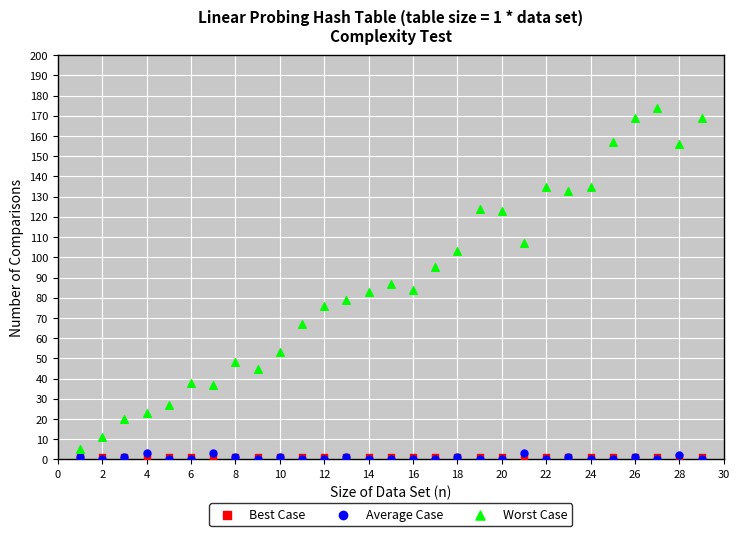

In the Worst Case series, what Y value is closest to 89?

87